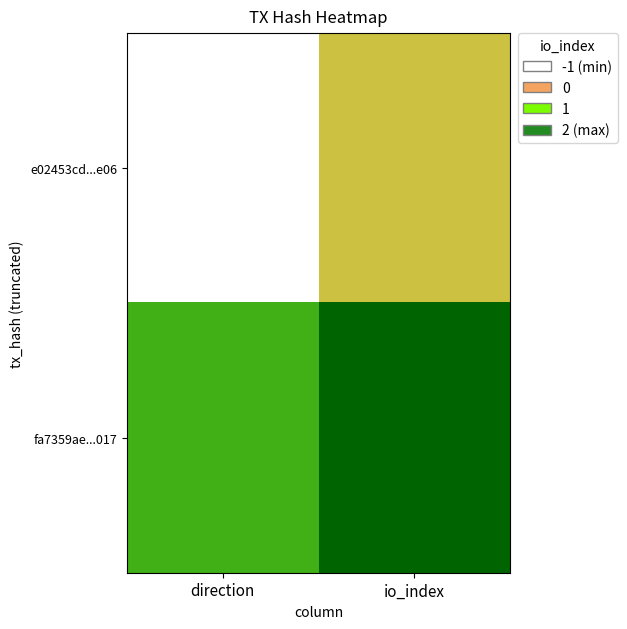

Reading left to right, extract all data points from this chart.

e02453cd...e06: direction=-1	io_index=0
fa7359ae...017: direction=1	io_index=2